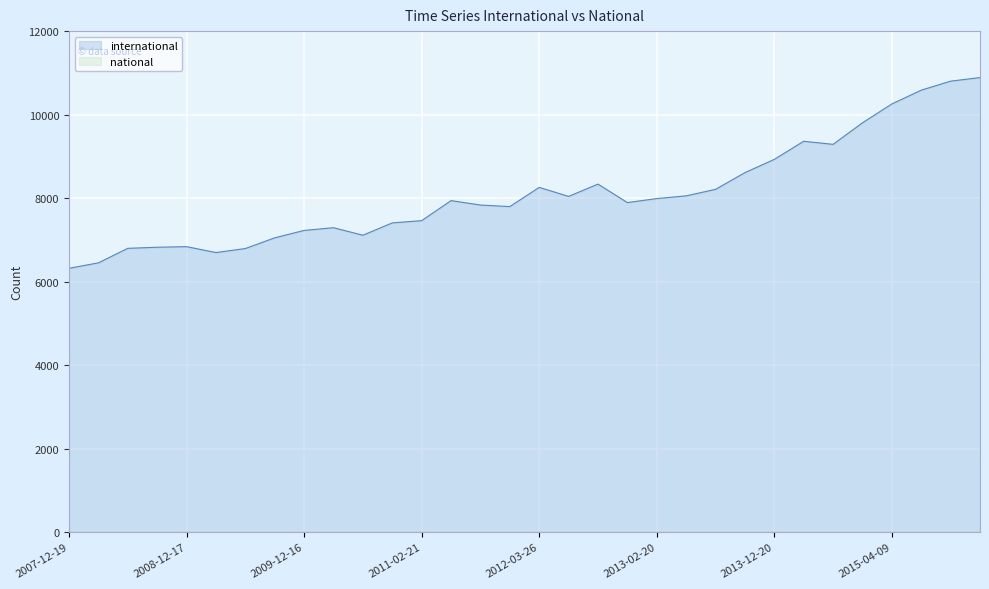

Reading left to right, transcribe all the data shown in this chart.

2007-12-19=6318	2008-04-01=6448	2008-06-27=6796	2008-10-10=6822	2008-12-17=6836	2009-04-06=6695	2009-06-17=6791	2009-09-25=7048	2009-12-16=7225	2010-04-01=7290	2010-07-26=7110	2010-11-17=7405	2011-02-21=7459	2011-06-10=7939	2011-09-05=7833	2012-01-18=7796	2012-03-26=8256	2012-07-13=8040	2012-10-31=8335	2012-12-11=7892	2013-02-20=7988	2013-05-21=8053	2013-07-09=8209	2013-09-10=8609	2013-12-20=8927	2014-03-28=9361	2014-09-08=9287	2015-01-19=9803	2015-04-09=10255	2015-07-03=10585	2015-10-01=10801	2016-01-04=10887